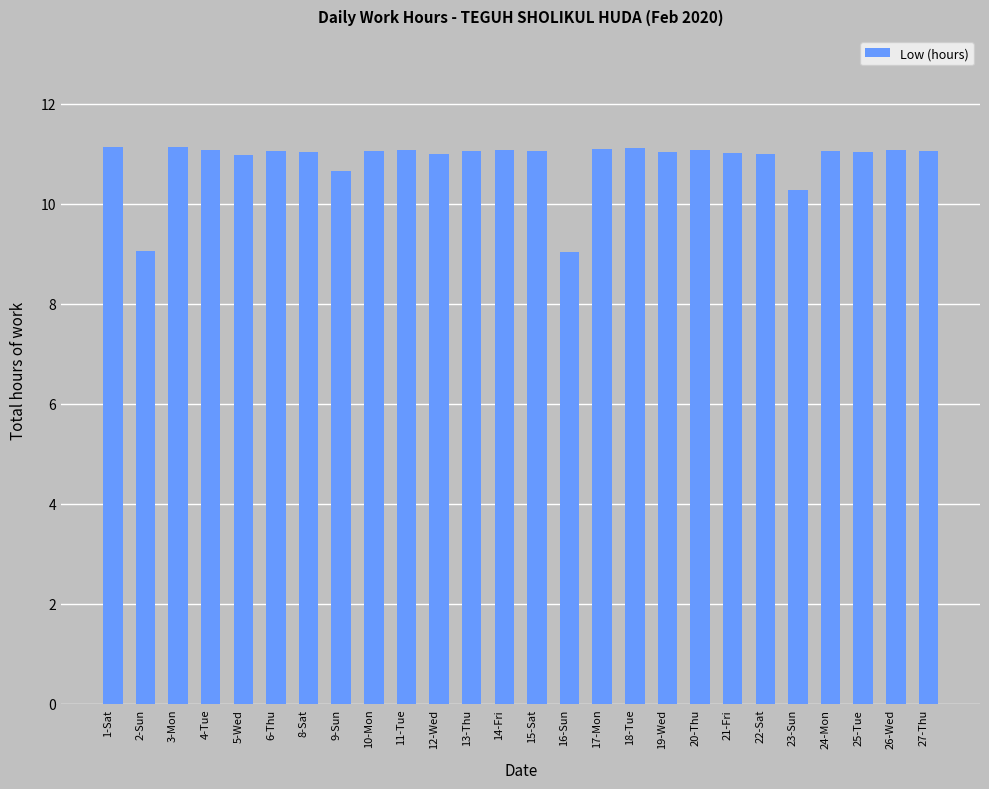

What is the smallest value displayed?

9.0